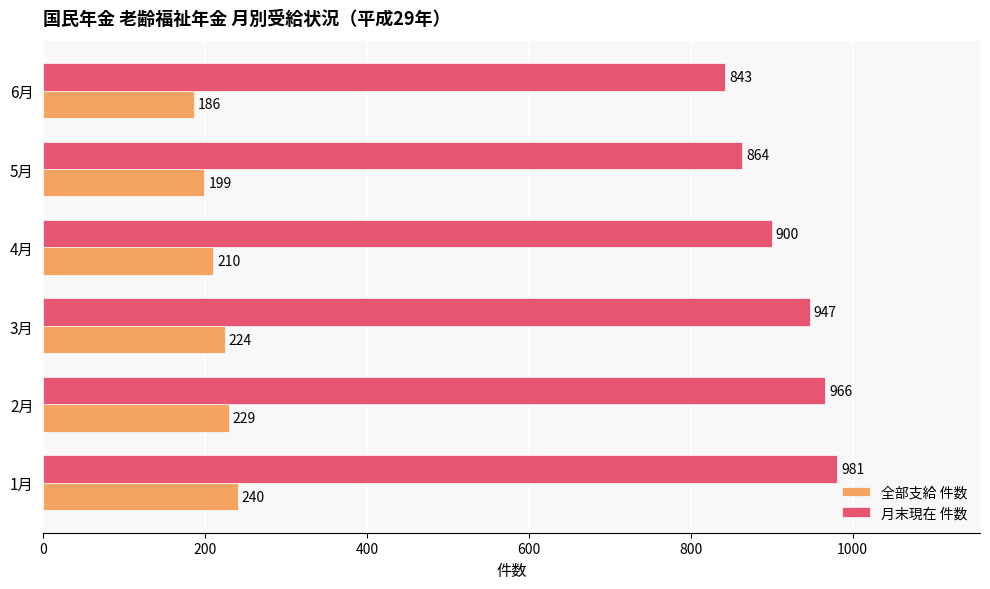

True or false: 全部支給 件数 has a value of 55 at 3月.

False